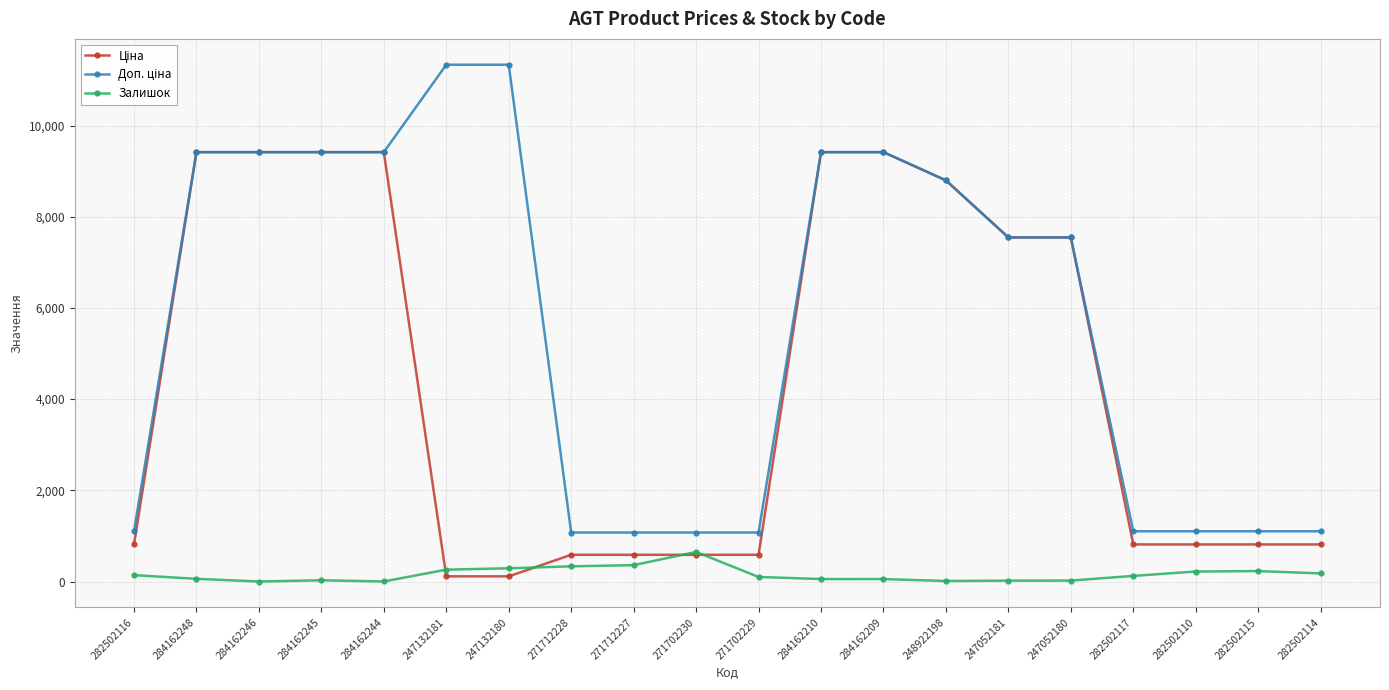

What is the total value across all series at 271702230?

2309.4